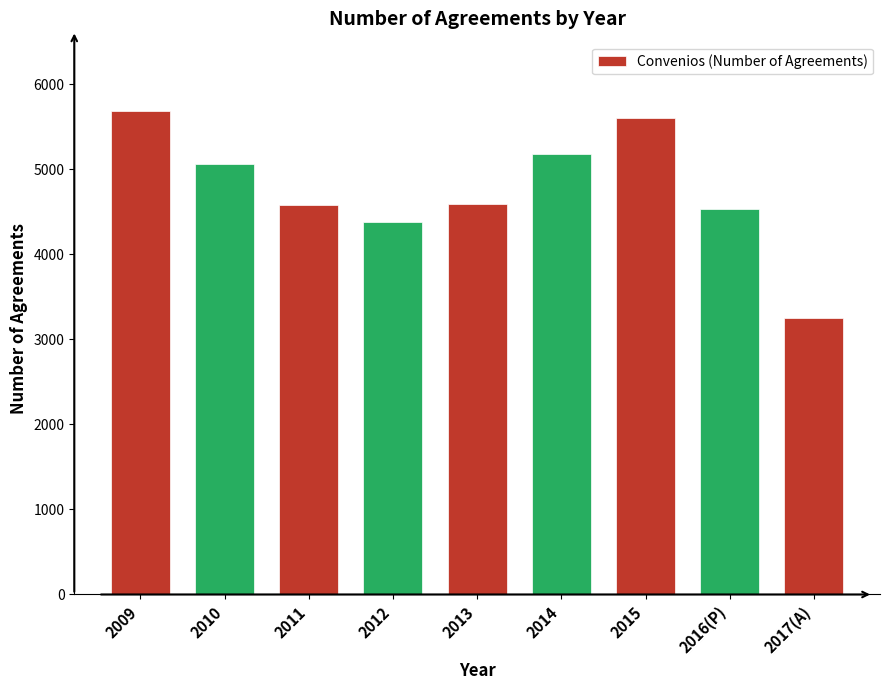

Between 2009 and 2017(A), which is larger?

2009